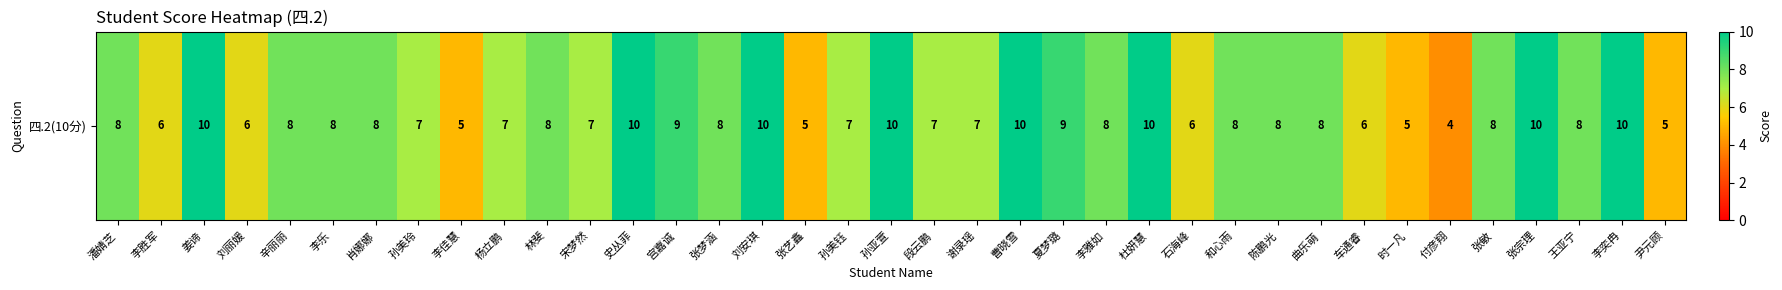

Count the number of values greater than 8.

10